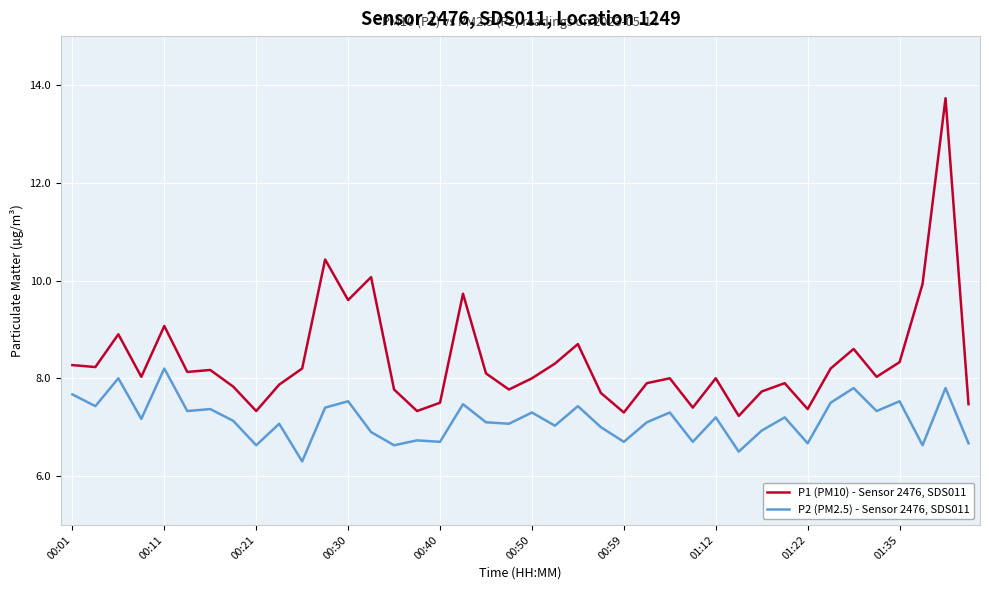

What is the lowest value of the P2 (PM2.5) - Sensor 2476, SDS011 series?

6.3